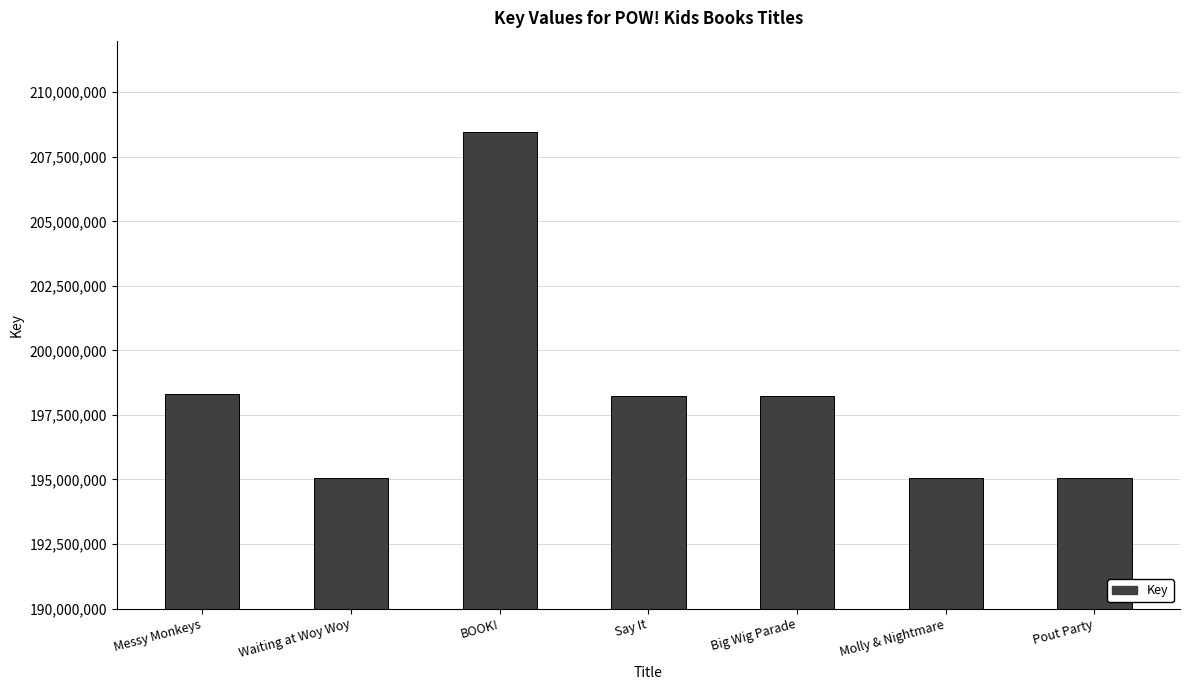

Read the value at Pout Party.

195040930